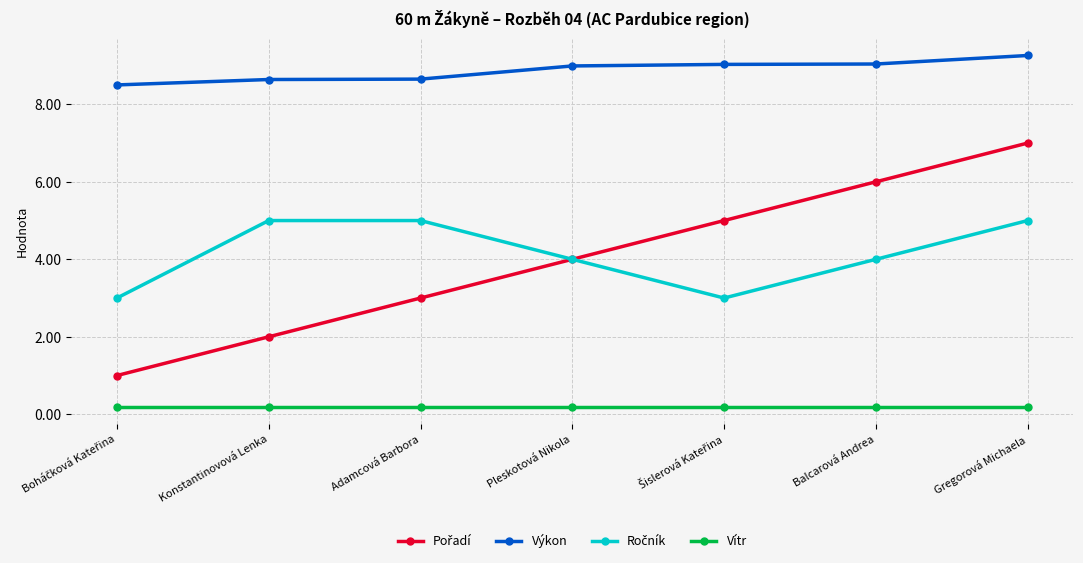

Is it true that Výkon equals 8.6 at Konstantinovová Lenka?

True